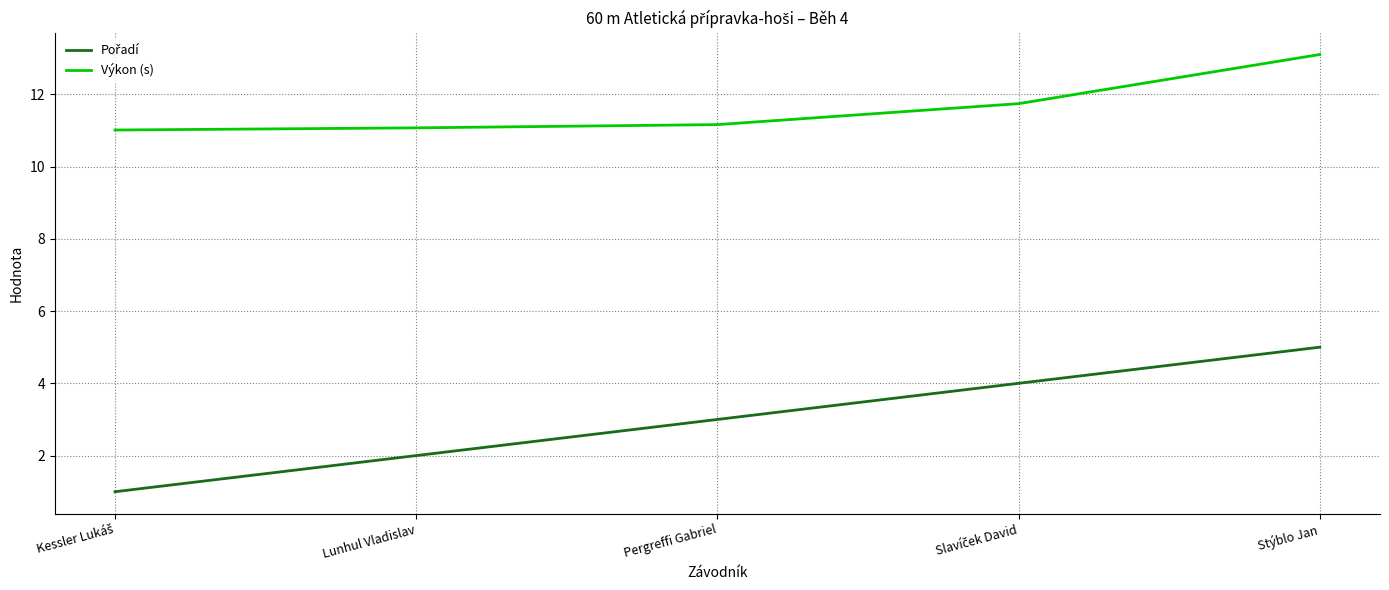

What is the total value across all series at Stýblo Jan?

18.1